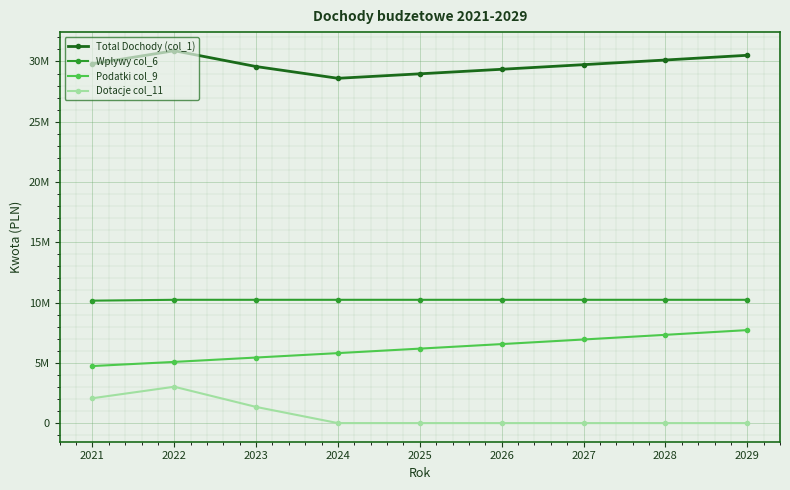

Read the Podatki col_9 value at 2026.

6554754.0